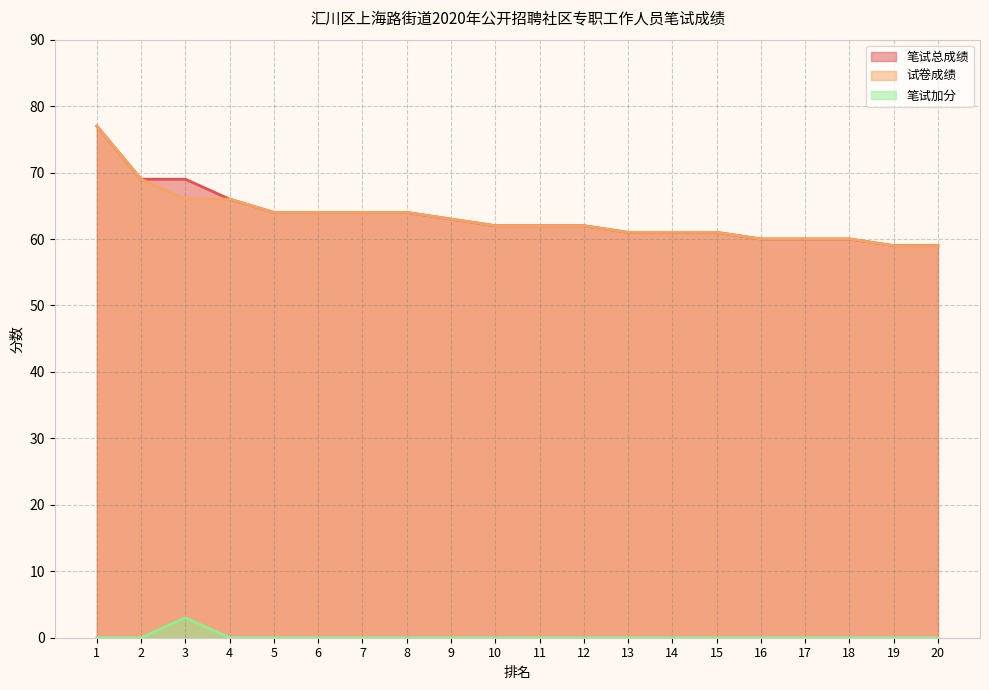

List the labels in order of 试卷成绩 value, largest first.

1, 2, 3, 4, 5, 6, 7, 8, 9, 10, 11, 12, 13, 14, 15, 16, 17, 18, 19, 20